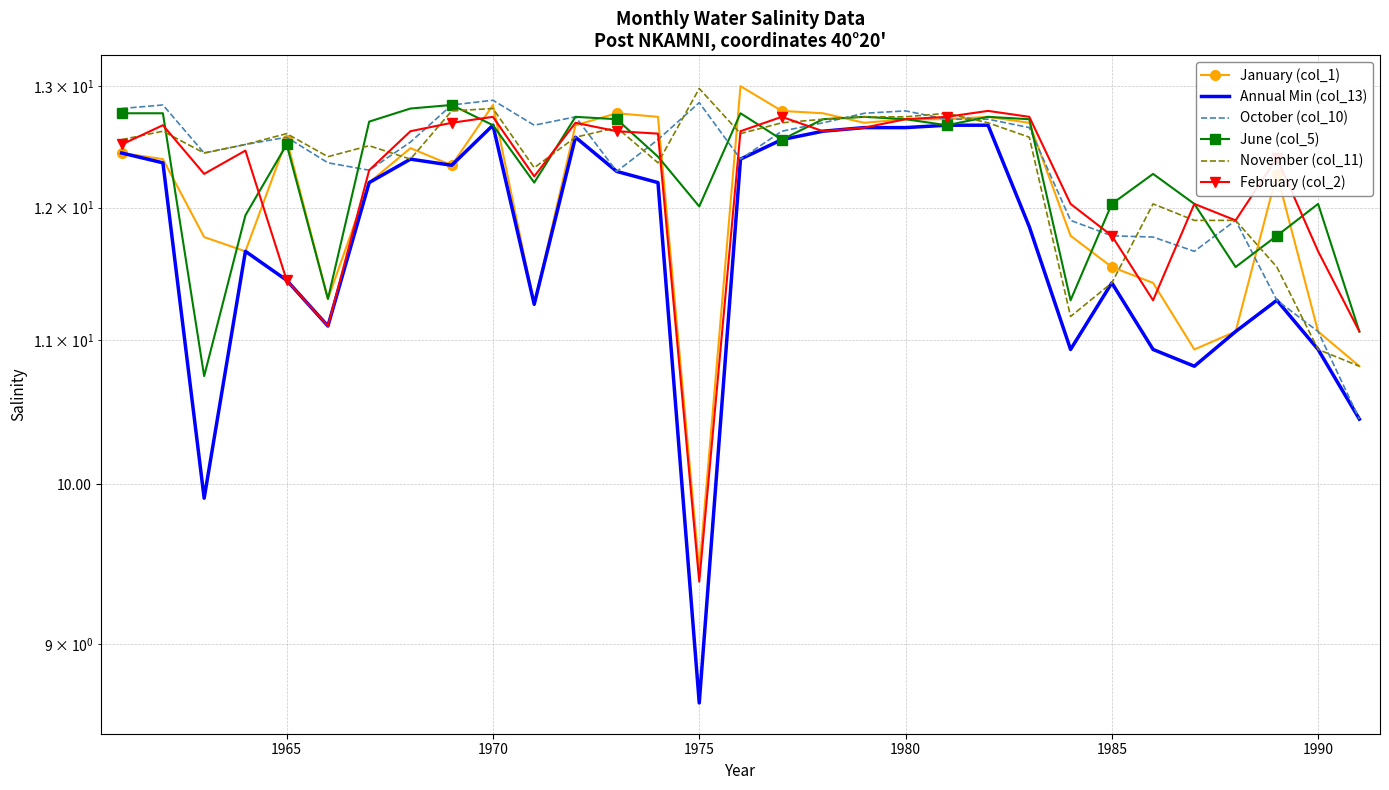

How many interior local peaks does the June (col_5) series have?

8